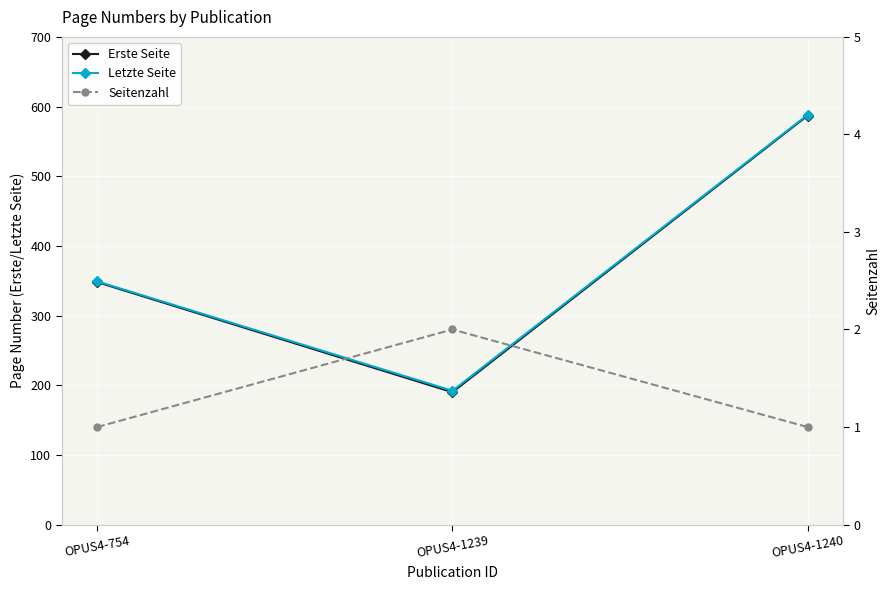

The value of Seitenzahl at OPUS4-1240 is 1. True or false?

False